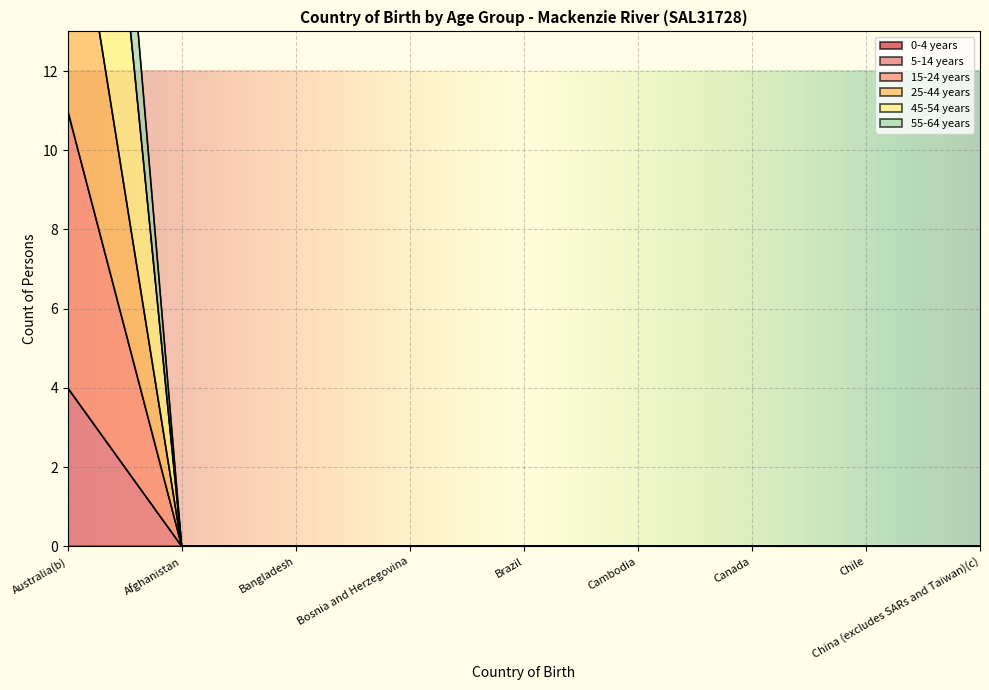

What position from the right is Chile?

2